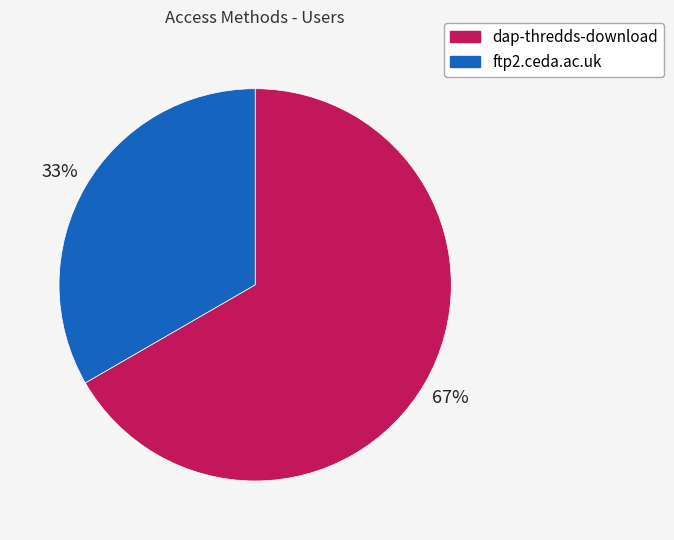

How many segments does this pie chart have?

2